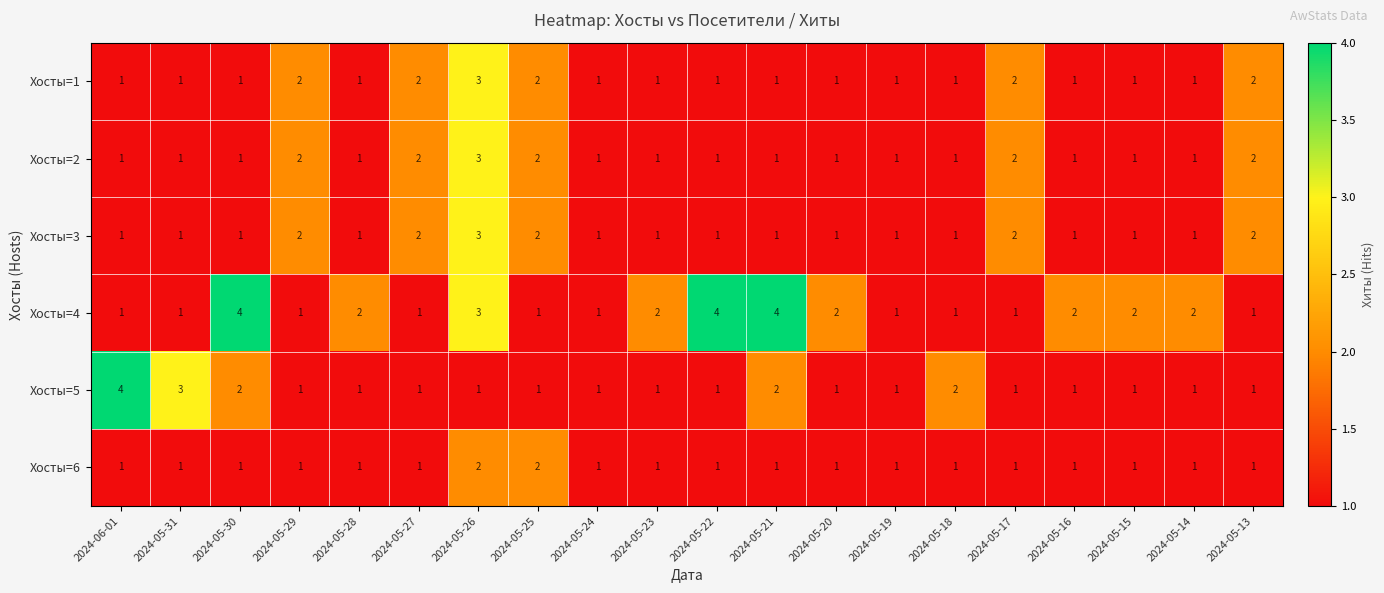

Which category has the highest value in the Хосты=3 series?

2024-05-26